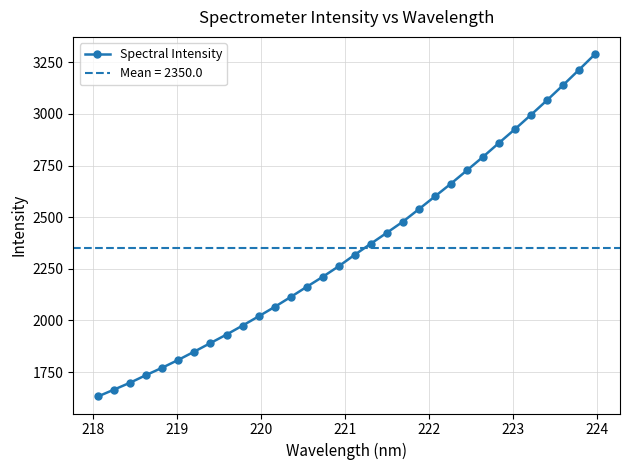

Reading left to right, what are all the values shown in this chart?

1632.1	1665.3	1698.7	1735.7	1771.2	1809.1	1849.3	1890.5	1931.5	1975.0	2019.6	2065.3	2113.4	2162.7	2211.2	2262.5	2318.3	2371.7	2424.6	2478.3	2539.0	2600.6	2662.5	2727.0	2792.2	2859.9	2926.7	2995.9	3066.7	3139.5	3214.3	3290.1